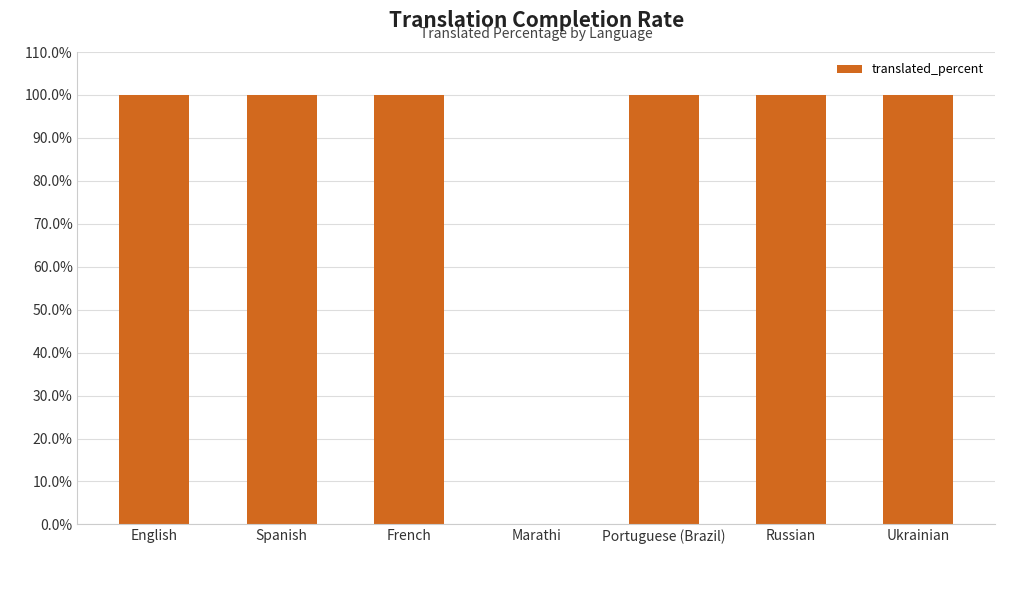

What is the sum of the values at Spanish and Ukrainian?

200